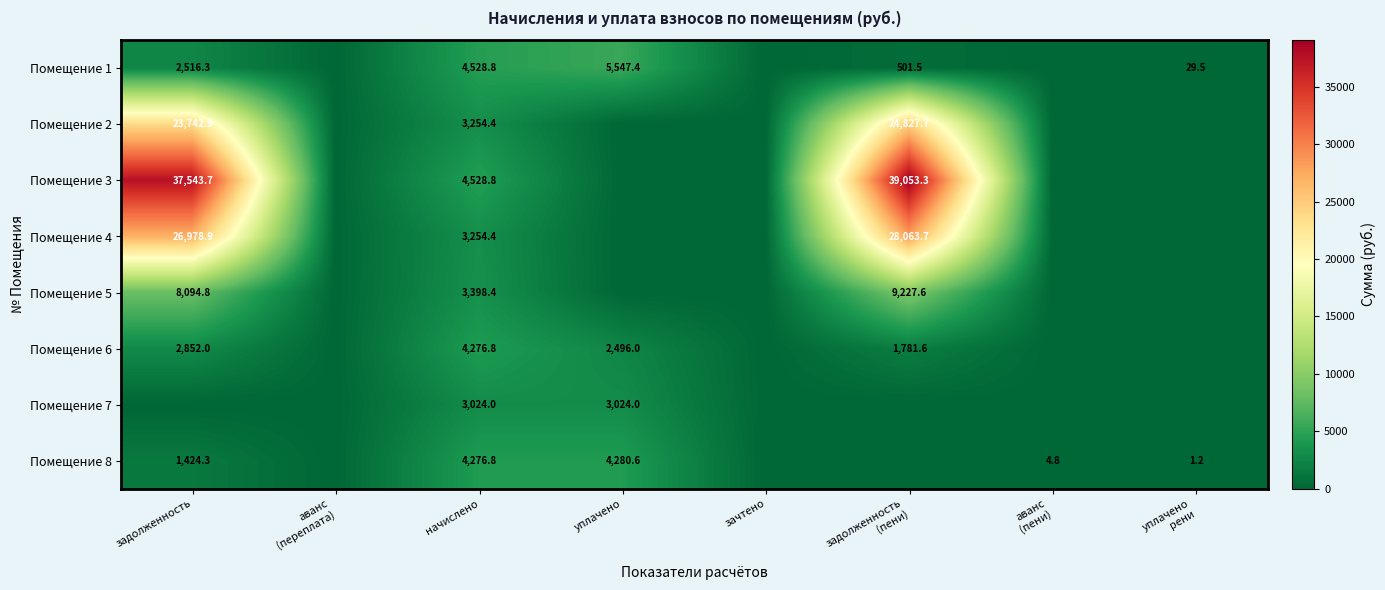

Is it true that Помещение 7 equals 3024.0 at уплачено?

True